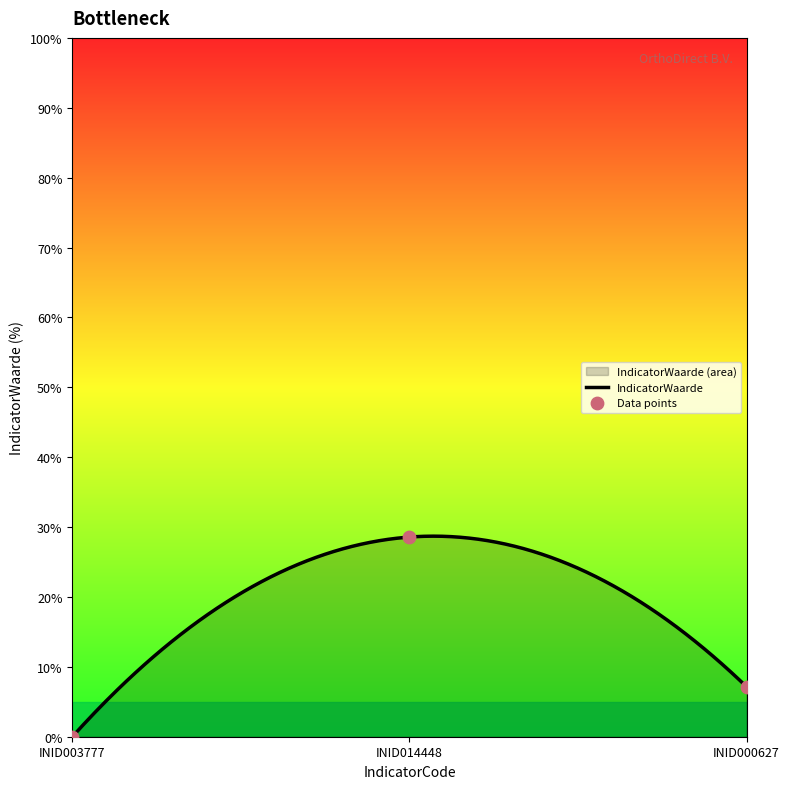

What is the change in value from INID014448 to INID000627?

-21.4